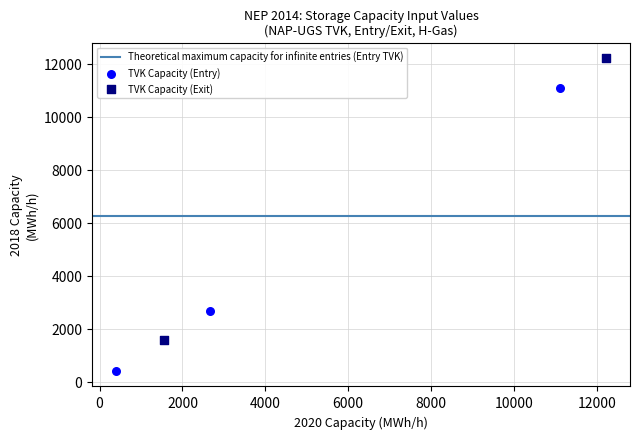

Which series contains the lowest Y value?

TVK Capacity (Entry)